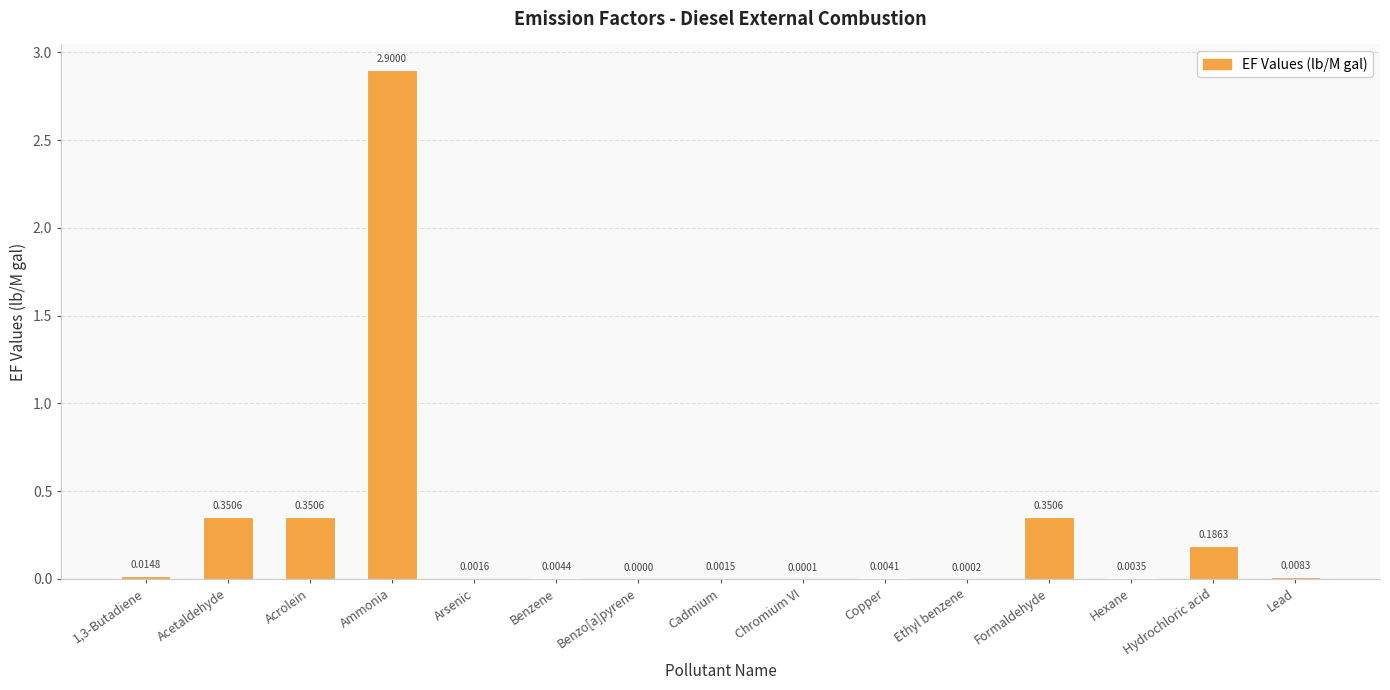

What is the change in value from Chromium VI to Formaldehyde?

+0.4